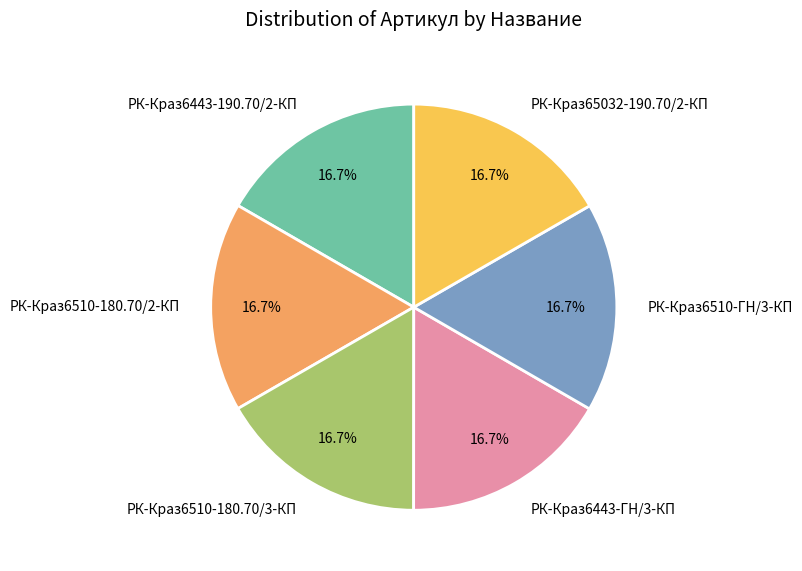

Does РК-Краз6510-180.70/3-КП represent more than half of the total?

No